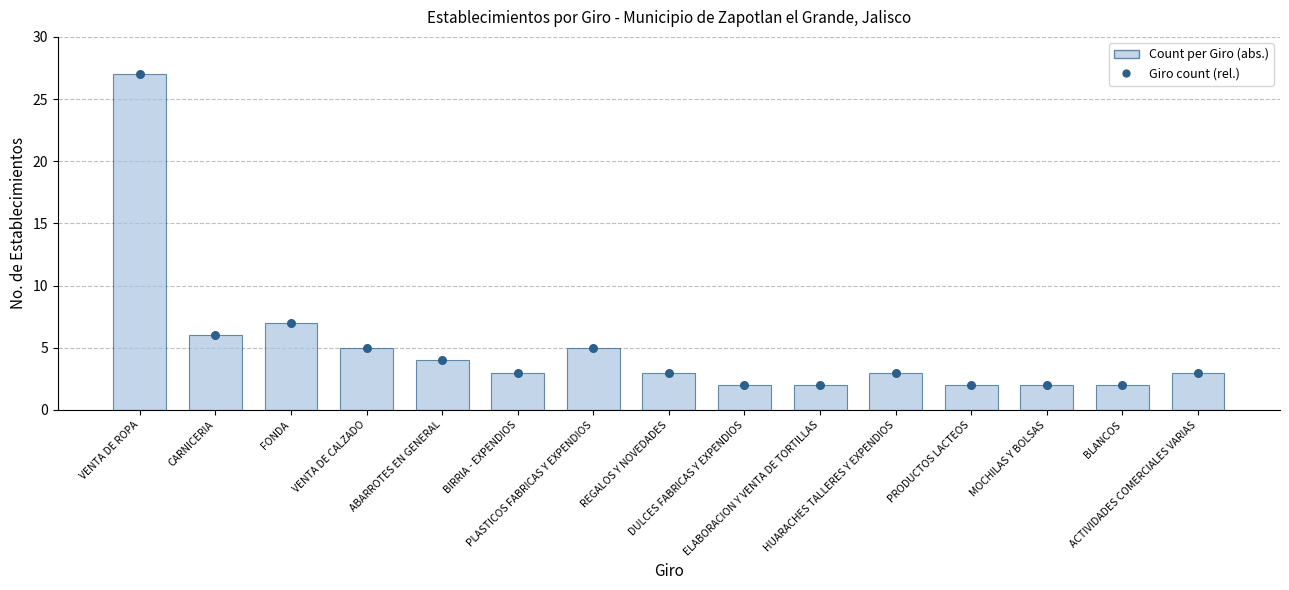

Which series contains the highest Y value?

Count per Giro